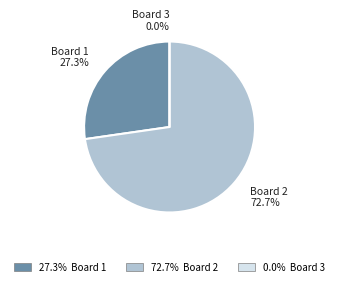

Does Board 1 represent more than half of the total?

No